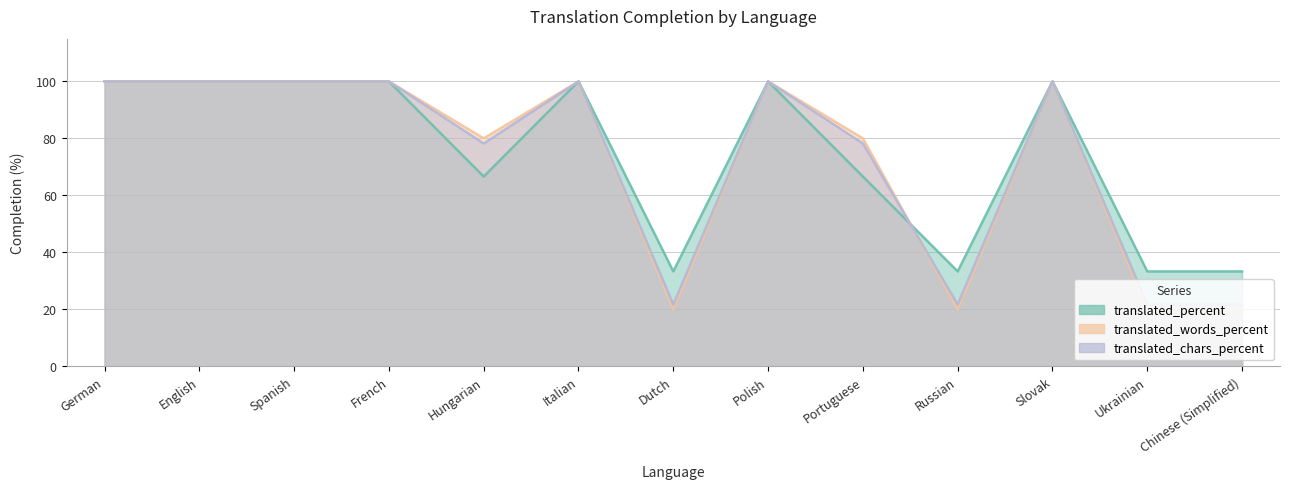

Count the number of categories in the chart.

13